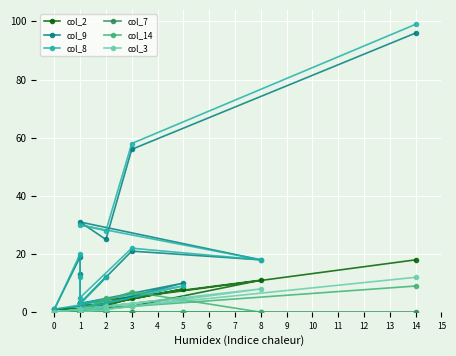

How many values in the col_2 series are below 2?

7